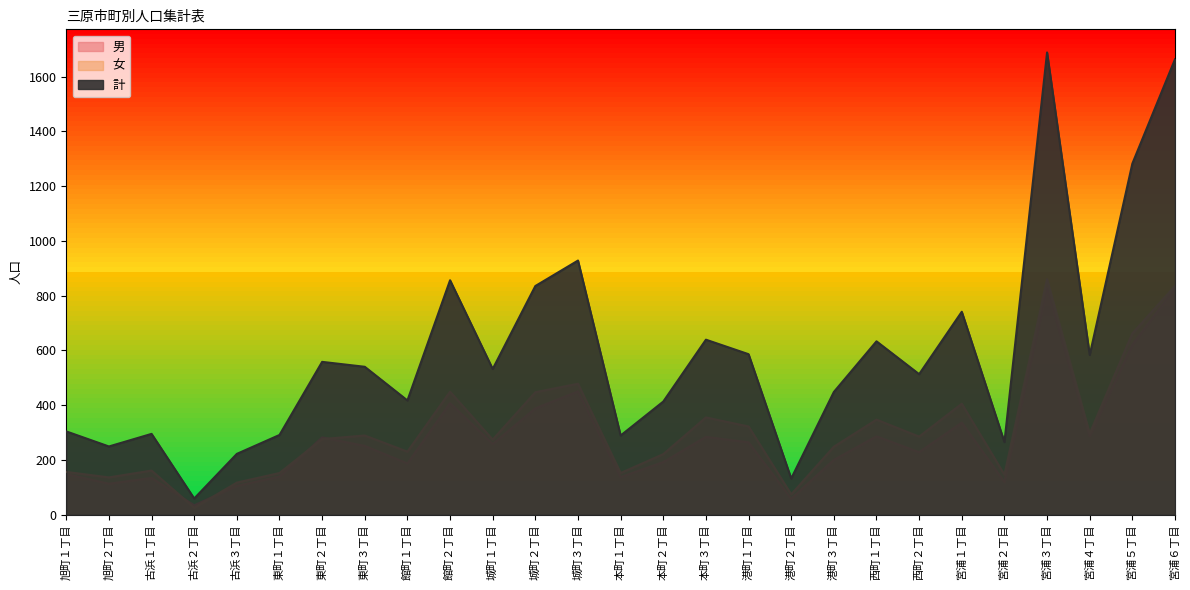

What are all the series names shown in the legend?

男, 女, 計